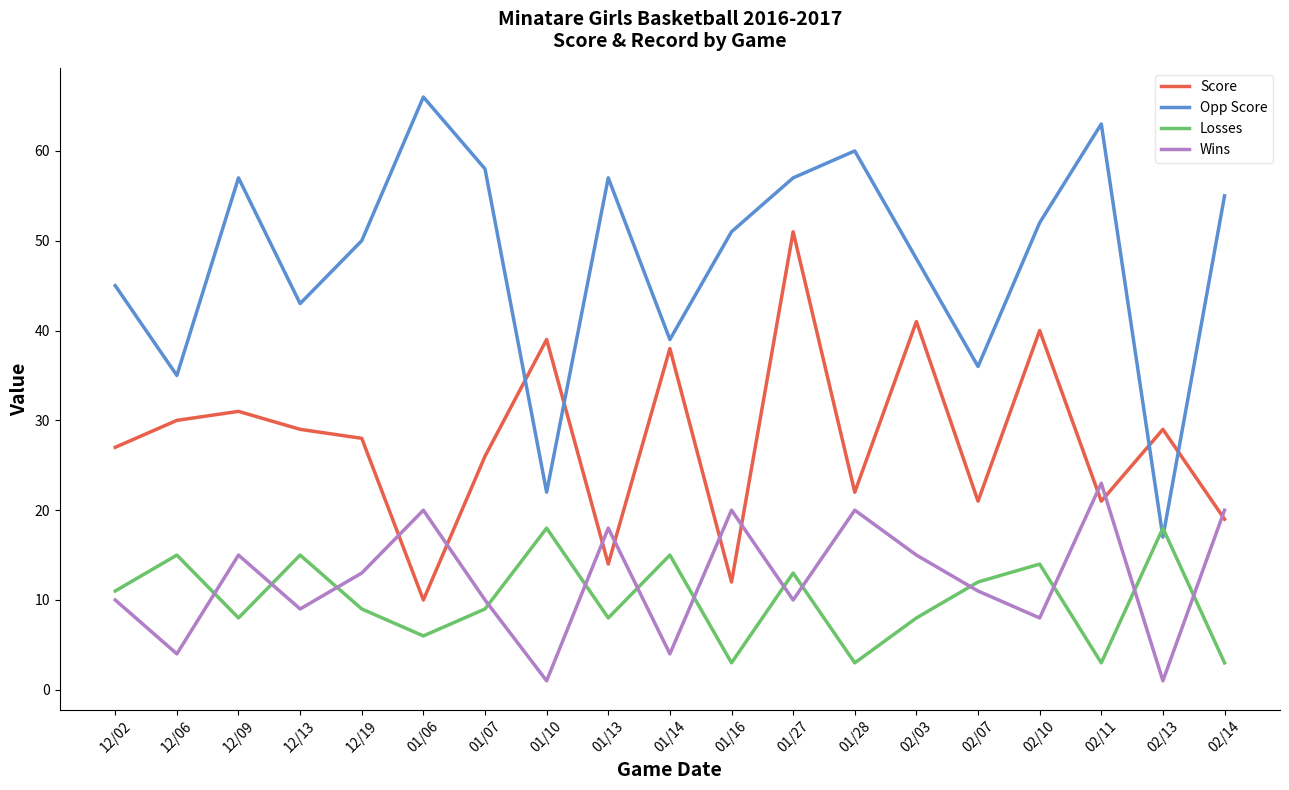

How many interior local valleys does the Opp Score series have?

6